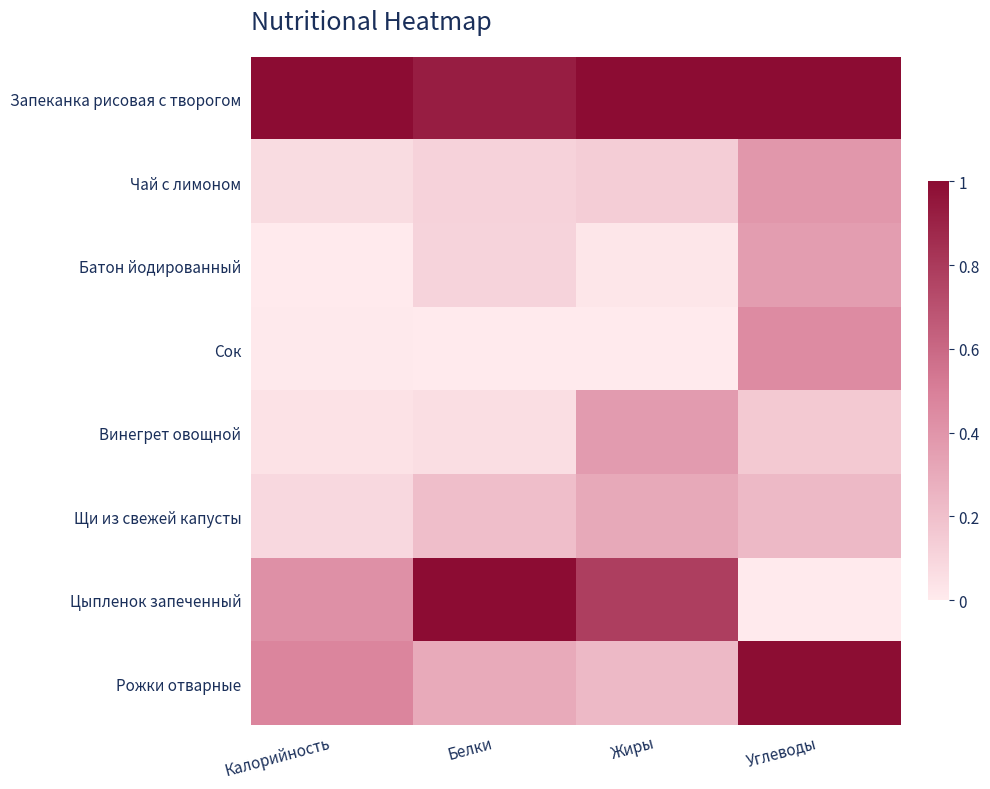

Reading left to right, what are all the values shown in this chart?

Запеканка рисовая с творогом: Калорийность=1.0	Белки=0.9	Жиры=1.0	Углеводы=1.0
Чай с лимоном: Калорийность=0.1	Белки=0.1	Жиры=0.1	Углеводы=0.4
Батон йодированный: Калорийность=0.0	Белки=0.1	Жиры=0.0	Углеводы=0.4
Сок: Калорийность=0.0	Белки=0.0	Жиры=0.0	Углеводы=0.4
Винегрет овощной: Калорийность=0.0	Белки=0.1	Жиры=0.4	Углеводы=0.2
Щи из свежей капусты: Калорийность=0.1	Белки=0.2	Жиры=0.3	Углеводы=0.2
Цыпленок запеченный: Калорийность=0.4	Белки=1.0	Жиры=0.8	Углеводы=0.0
Рожки отварные: Калорийность=0.5	Белки=0.3	Жиры=0.2	Углеводы=1.0